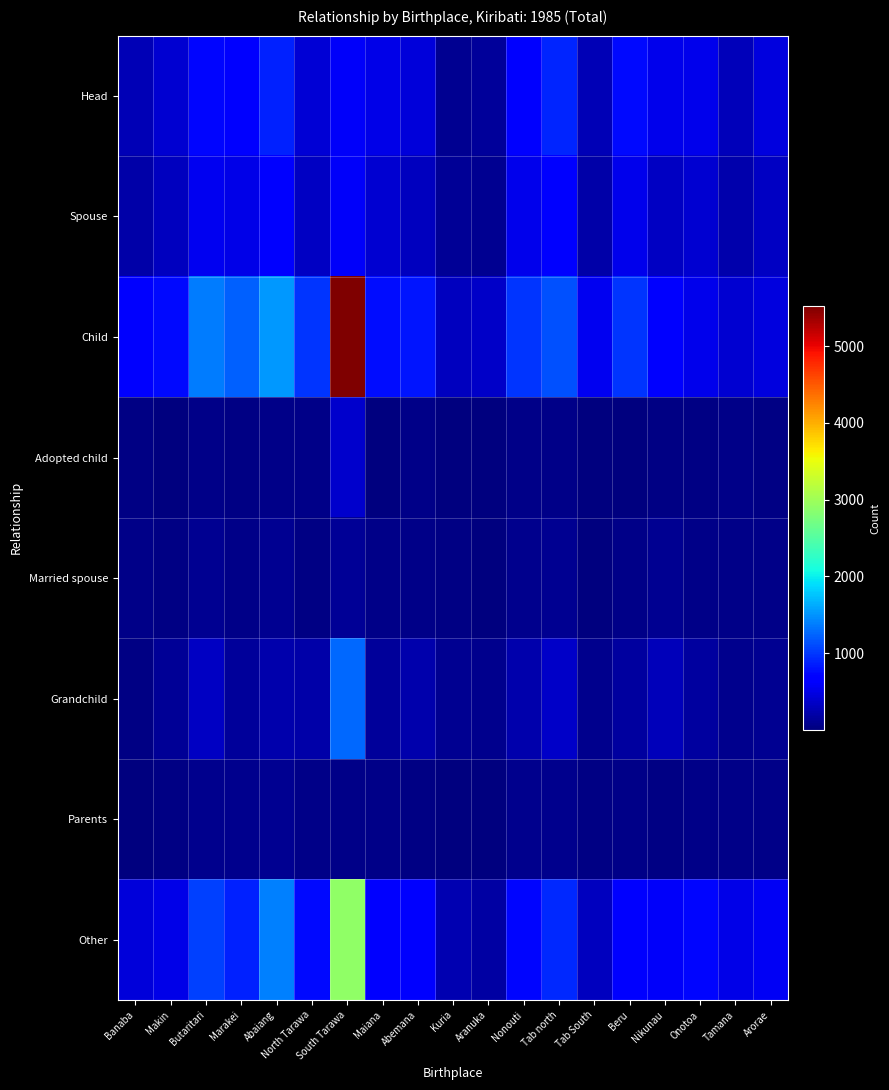

How many distinct data groups are displayed?

8